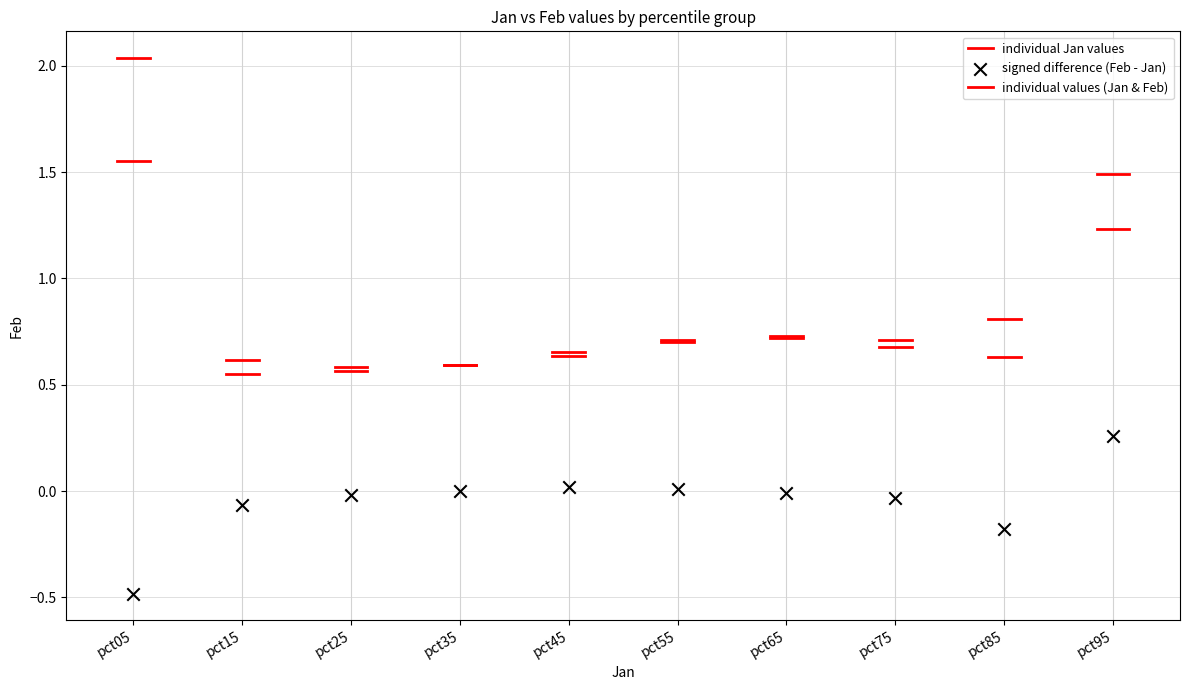

How many points are shown in the scatter plot?

10